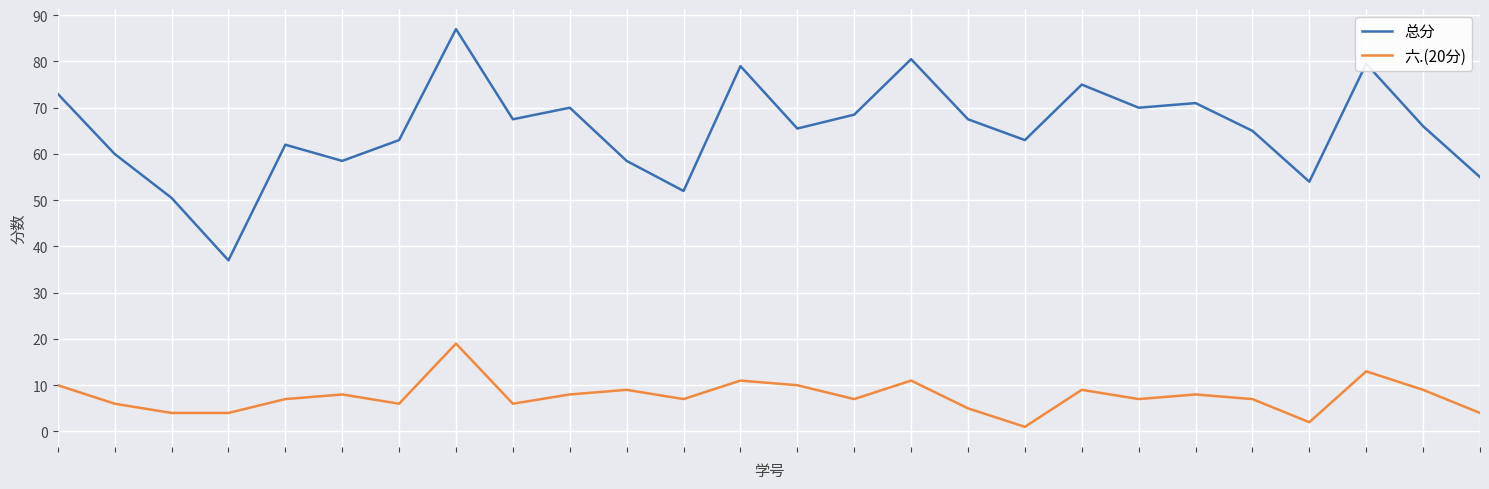

True or false: 总分 and 六.(20分) intersect in this chart.

False